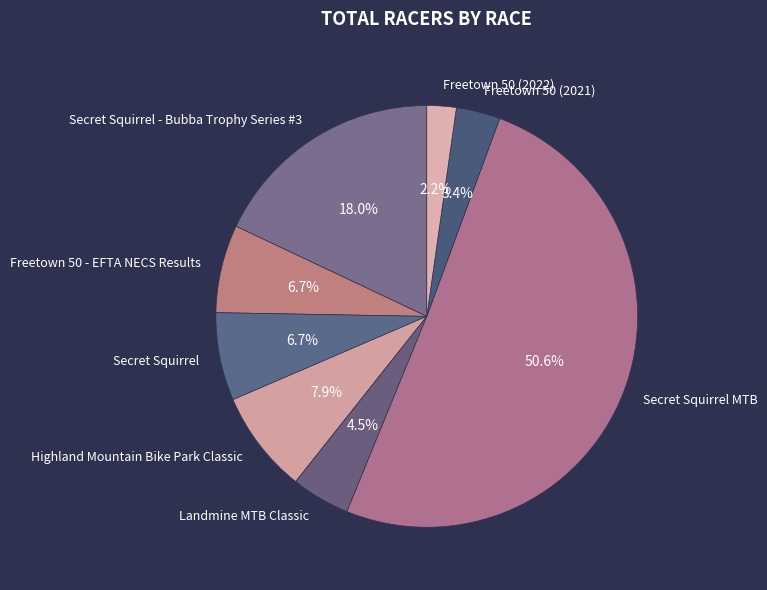

How many segments does this pie chart have?

8